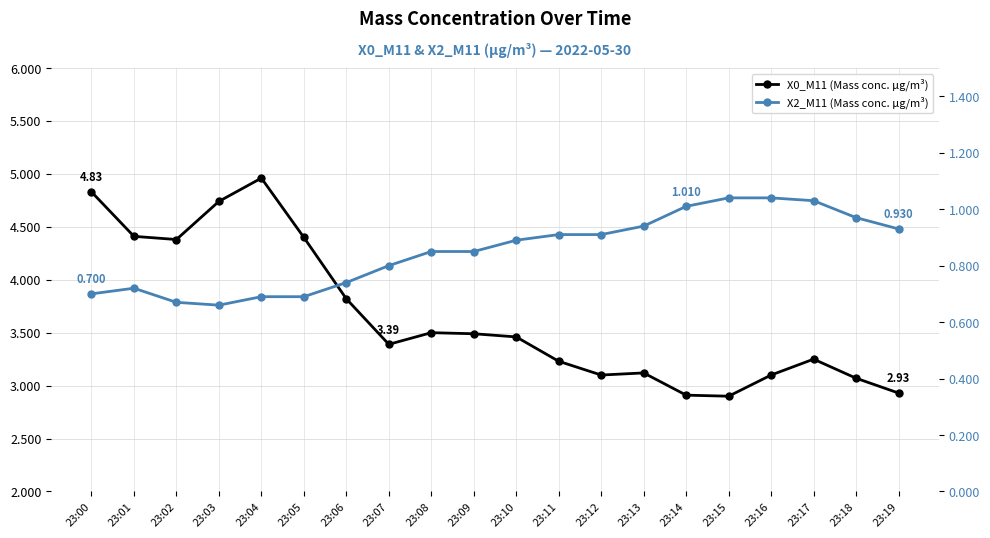

Reading right to left, transcribe all the data shown in this chart.

X0_M11 (Mass conc. μg/m³): 2.9	3.1	3.2	3.1	2.9	2.9	3.1	3.1	3.2	3.5	3.5	3.5	3.4	3.8	4.4	5.0	4.7	4.4	4.4	4.8
X2_M11 (Mass conc. μg/m³): 0.9	1.0	1.0	1.0	1.0	1.0	0.9	0.9	0.9	0.9	0.8	0.8	0.8	0.7	0.7	0.7	0.7	0.7	0.7	0.7